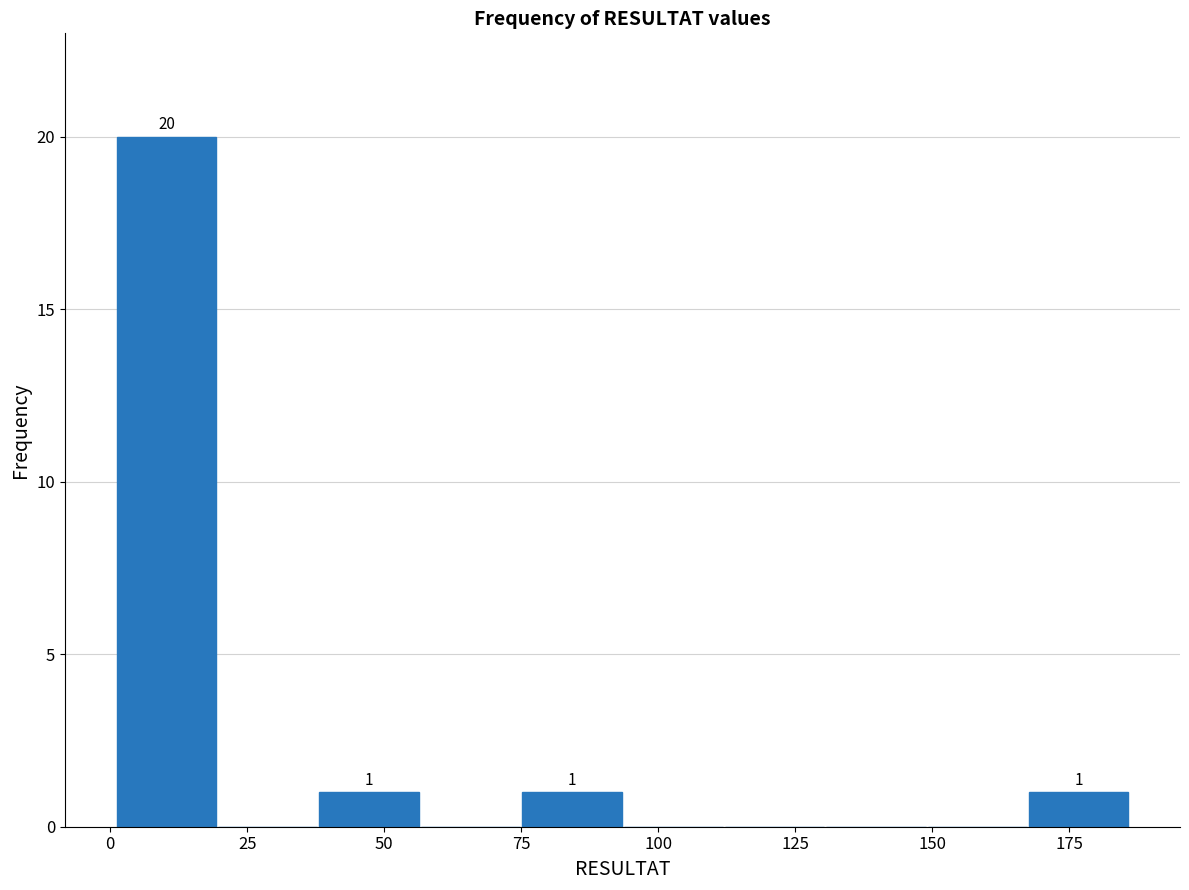

Read against the x-axis, roughly where is the centre of the tallest bar?

10